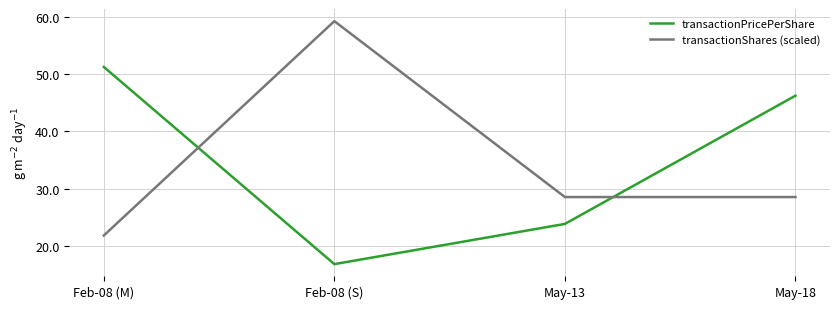

Read the transactionShares (scaled) value at Feb-08 (S).

59.2